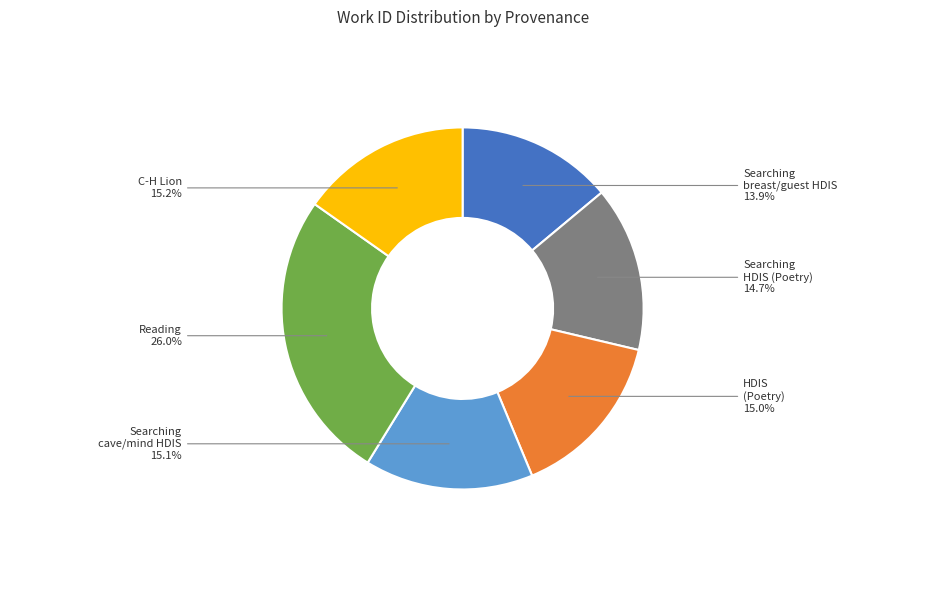

Is there a majority slice in this chart?

No